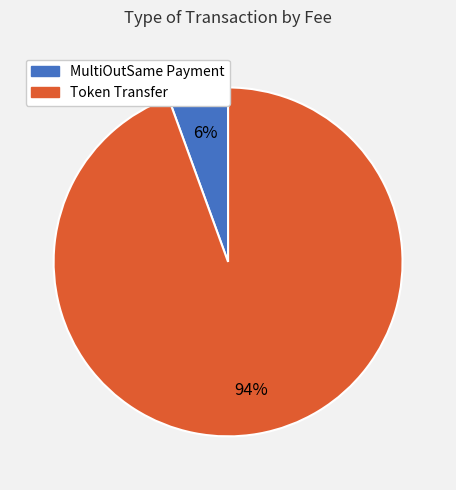

How many segments does this pie chart have?

2